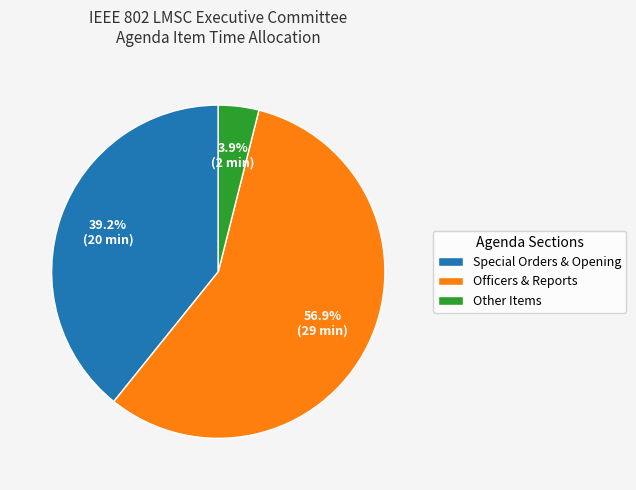

What is the ratio of the value at Special Orders & Opening to the value at Officers & Reports?

0.7